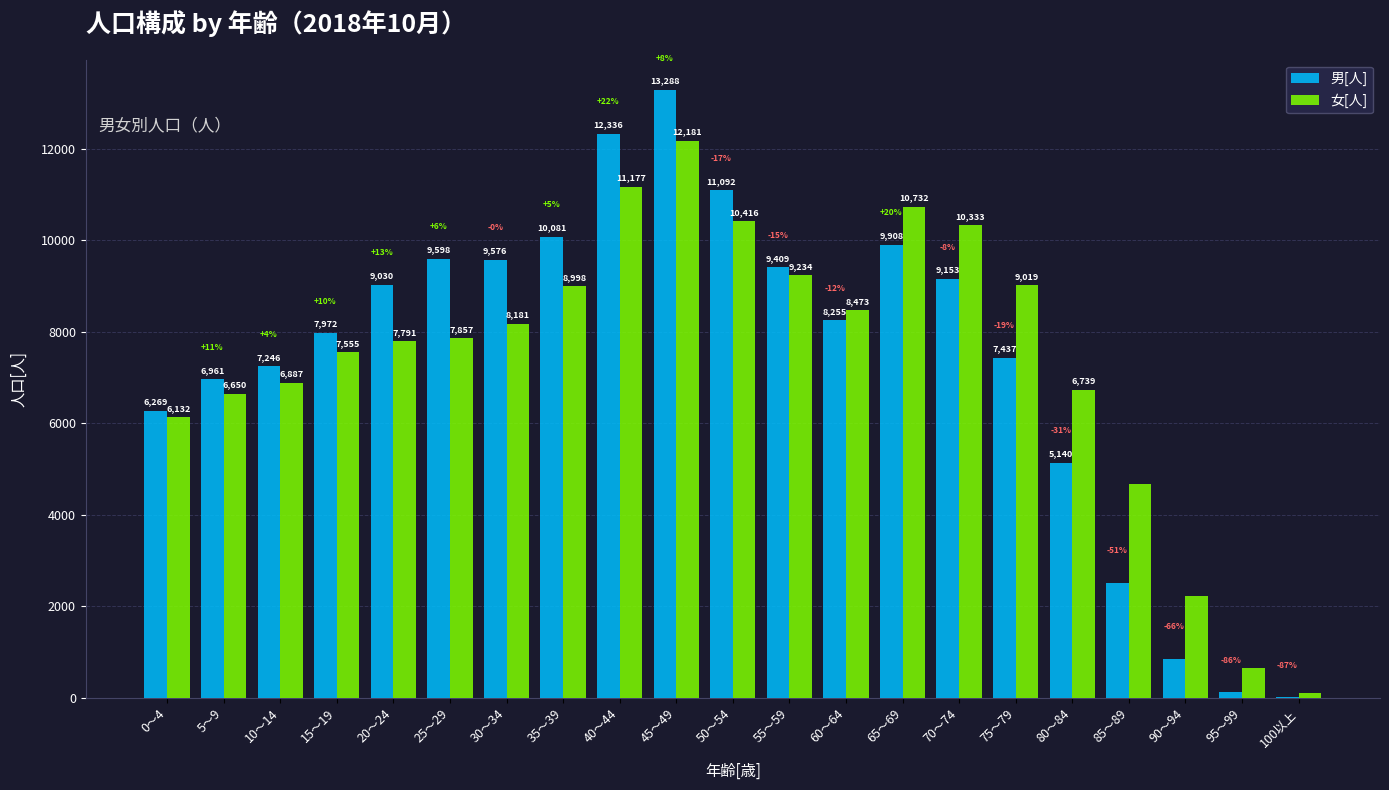

At which label does 男[人] reach its peak?

45～49